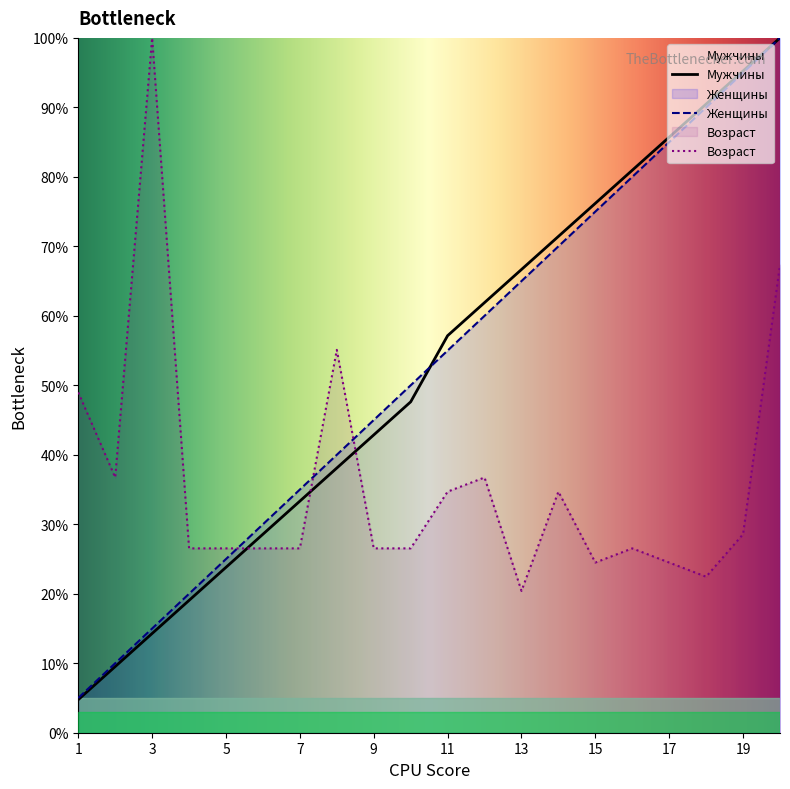

Count the number of categories in the chart.

20